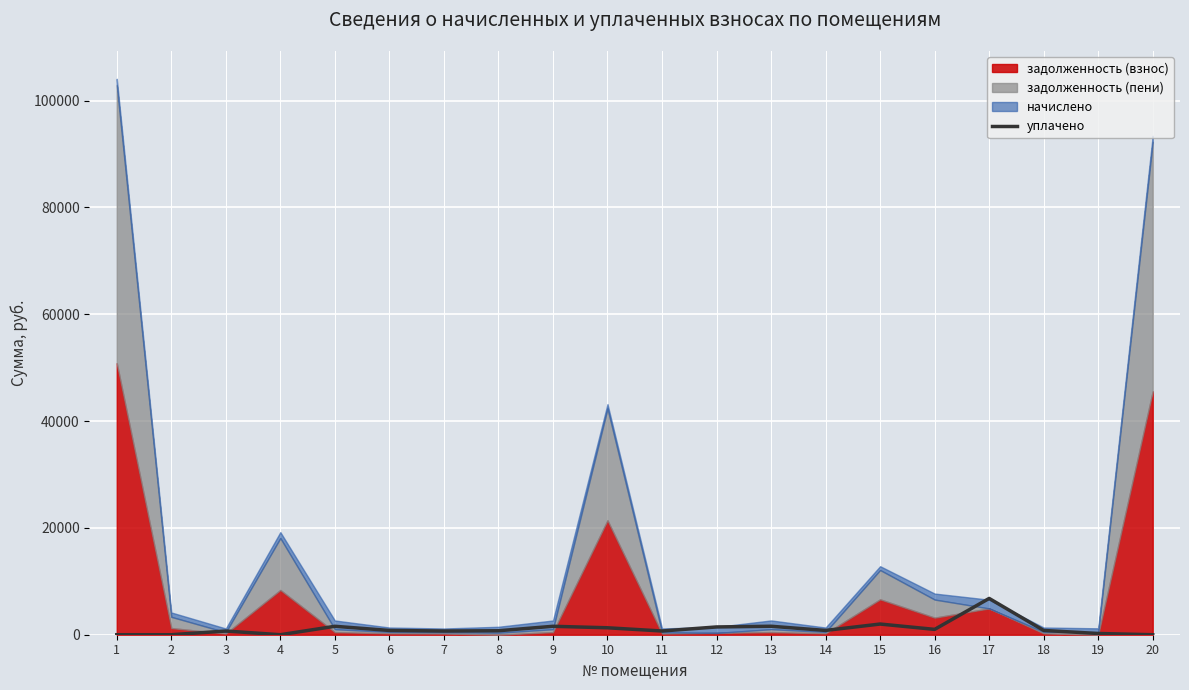

The chart shows a value of 1297.1 at 6. True or false?

False